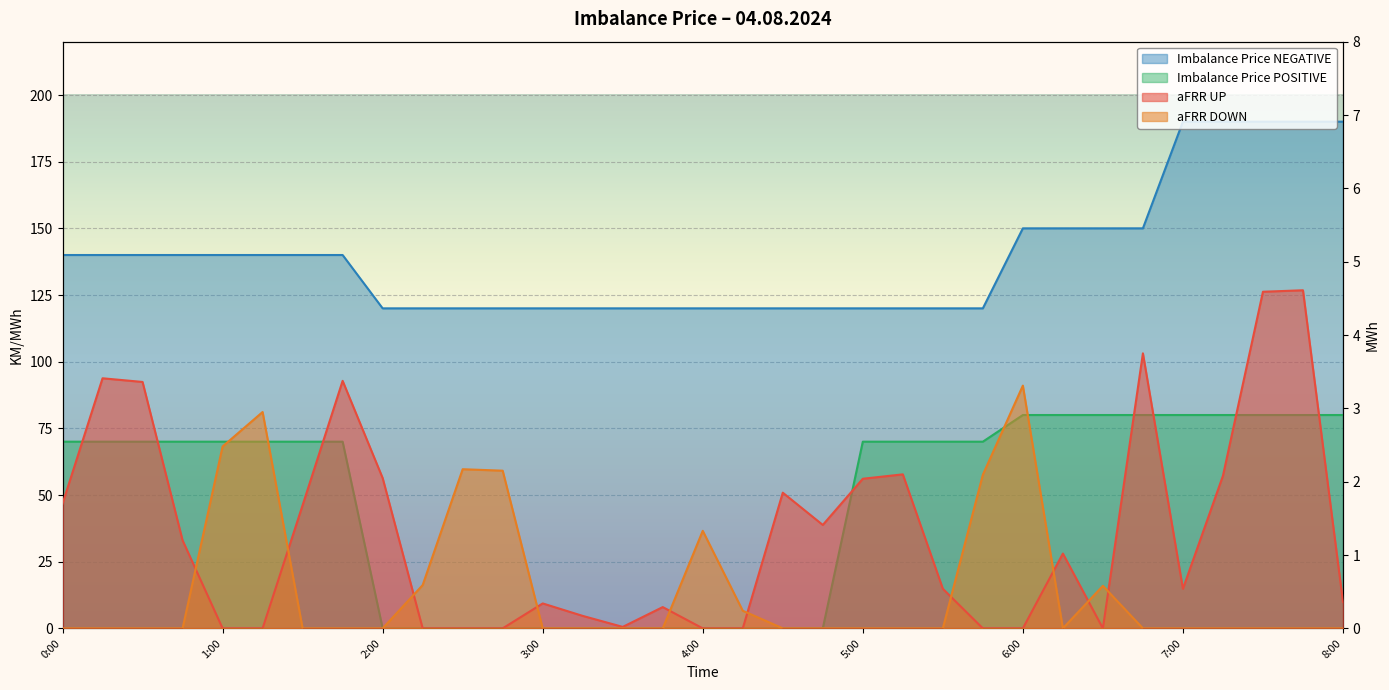

The aFRR DOWN series shows 0.0 at 5:30. True or false?

True